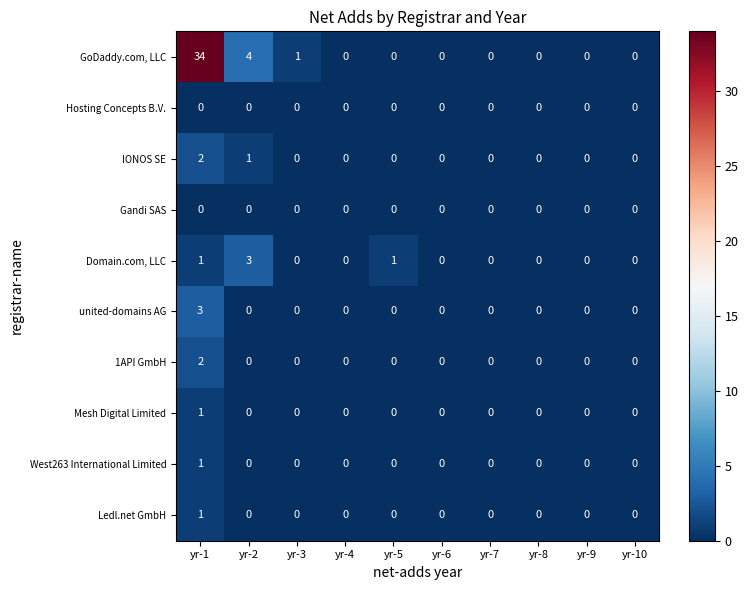

Is the value of West263 International Limited at yr-4 greater than the value of IONOS SE at yr-1?

No